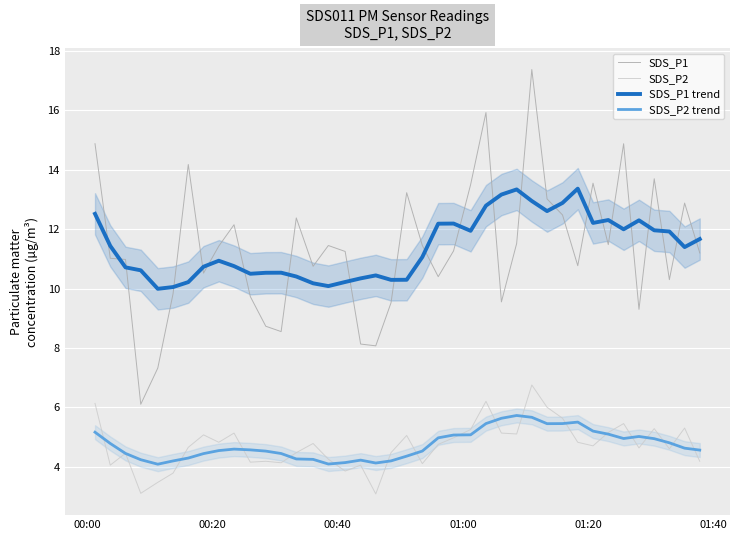

How many series are shown in this chart?

4